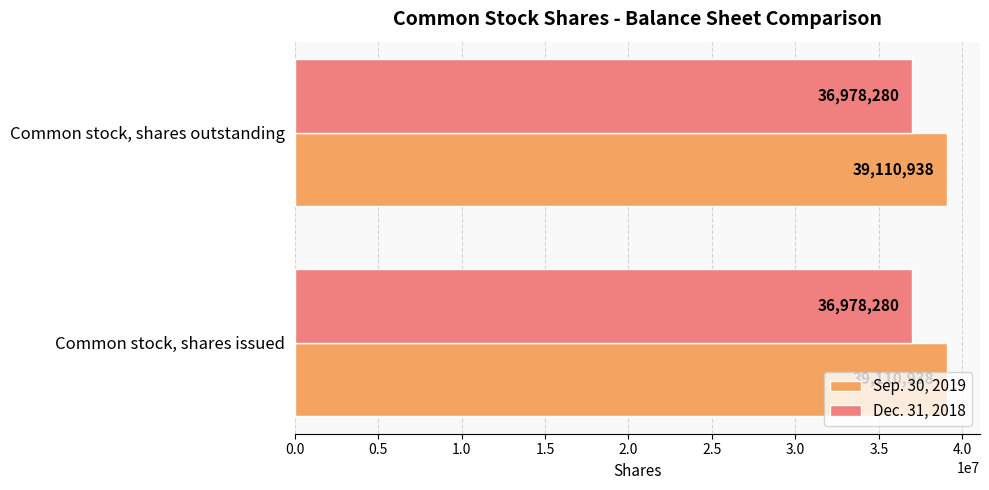

Rank the series at Common stock, shares issued from lowest to highest value.

Dec. 31, 2018, Sep. 30, 2019